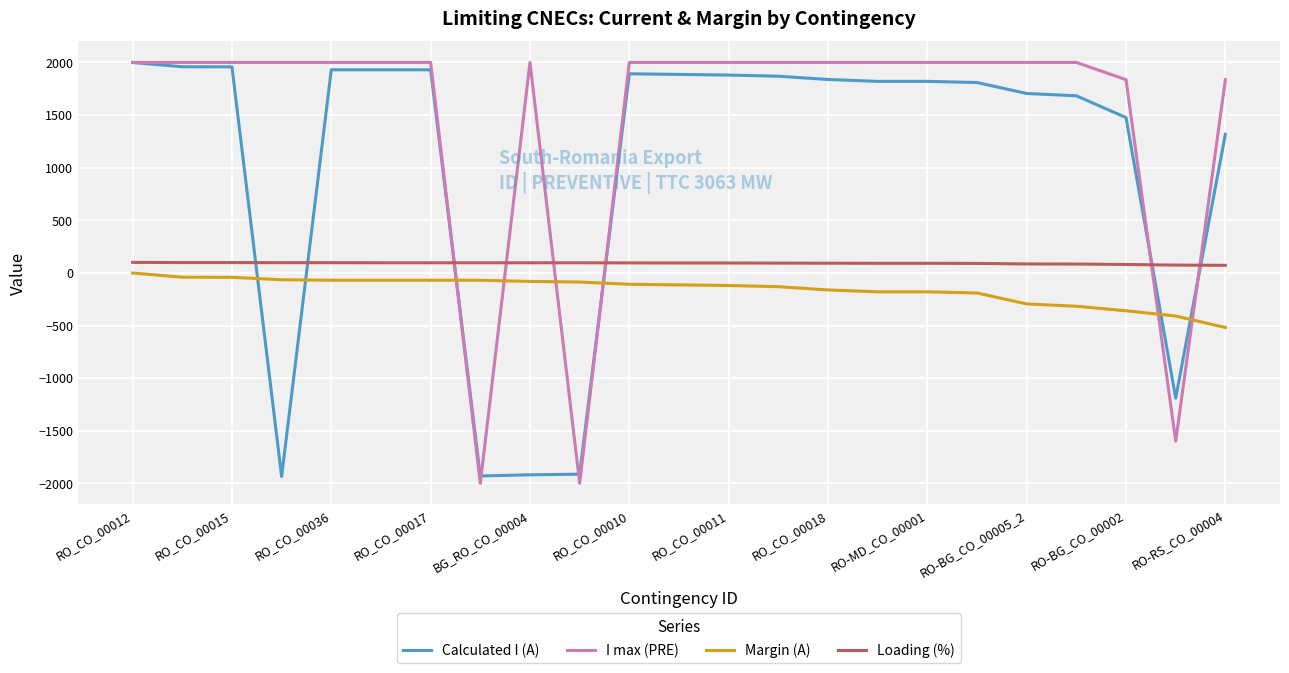

What is the lowest value of the I max (PRE) series?

-2000